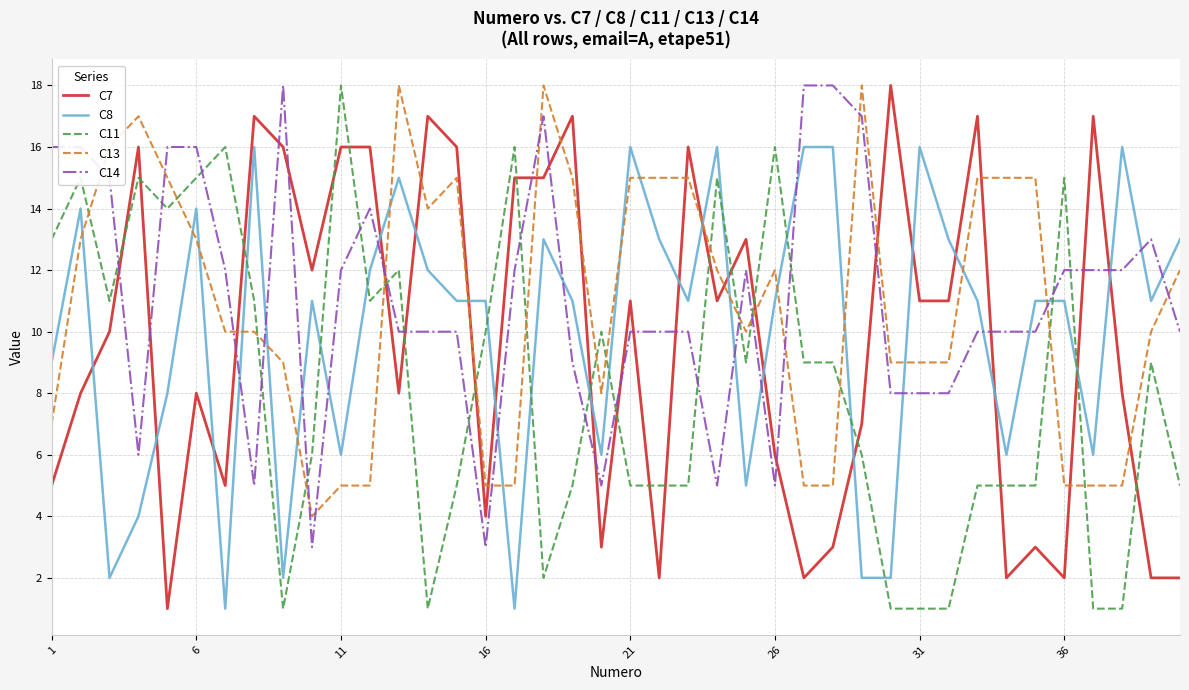

What is the greatest value displayed?

18